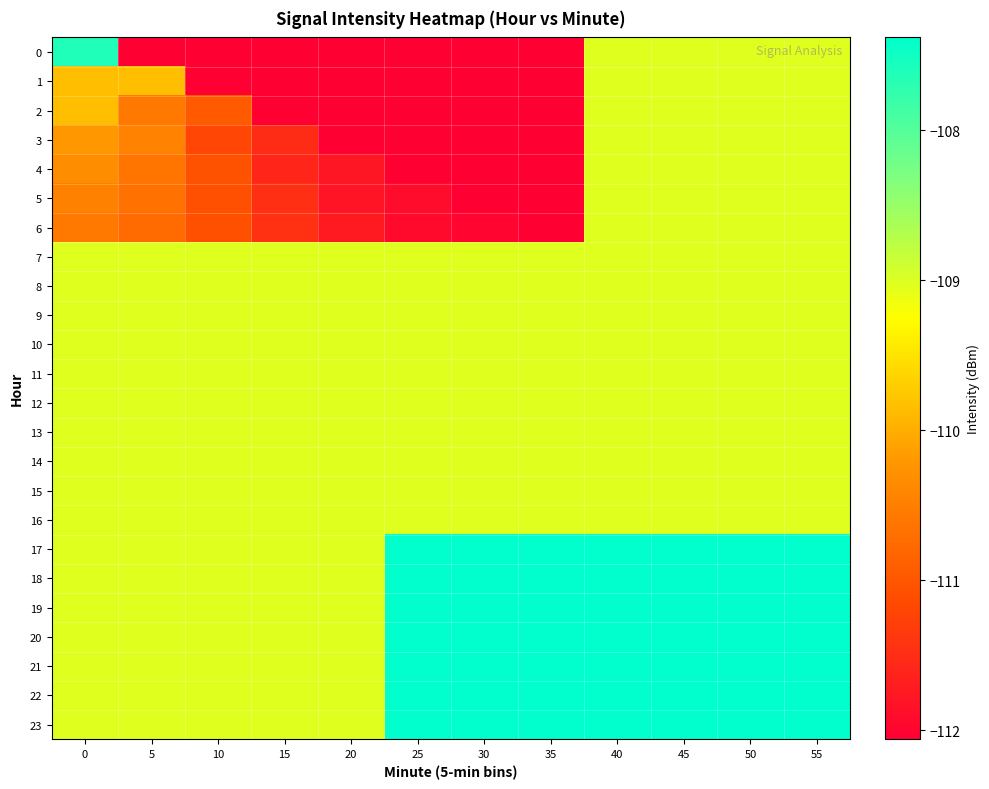

Which series has the largest total across all categories?

17